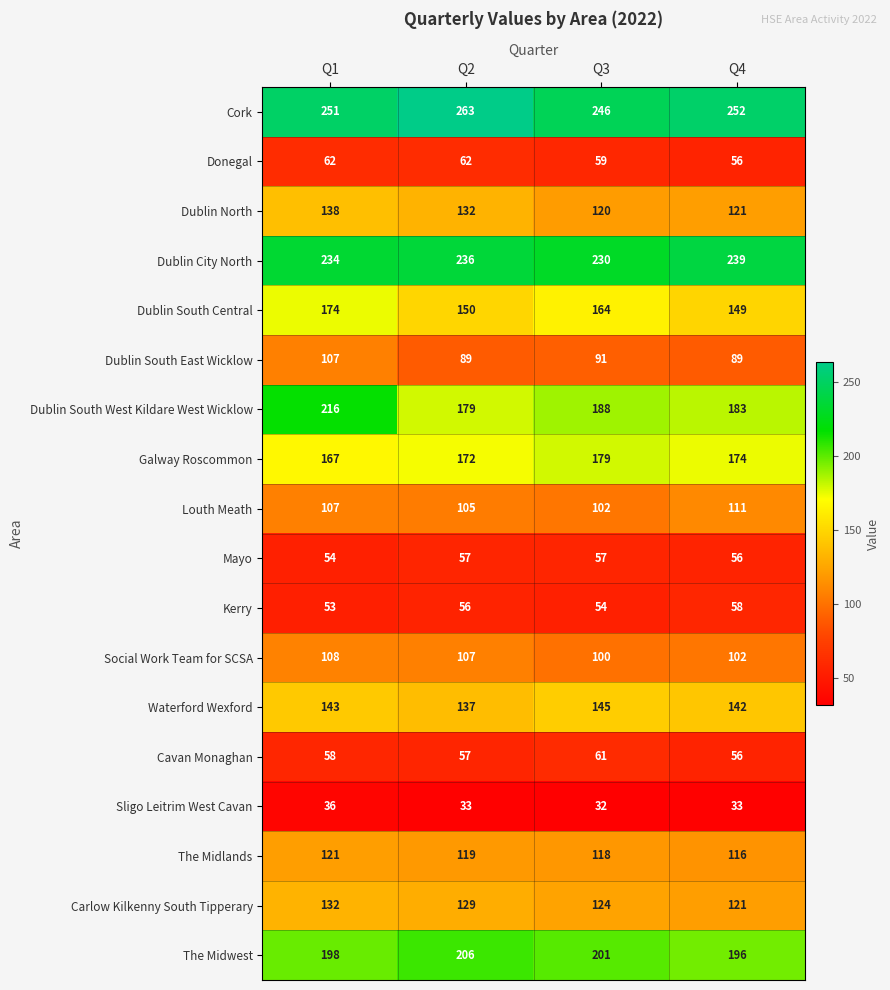

What is the difference between the maximum and minimum values in the Carlow Kilkenny South Tipperary series?

11